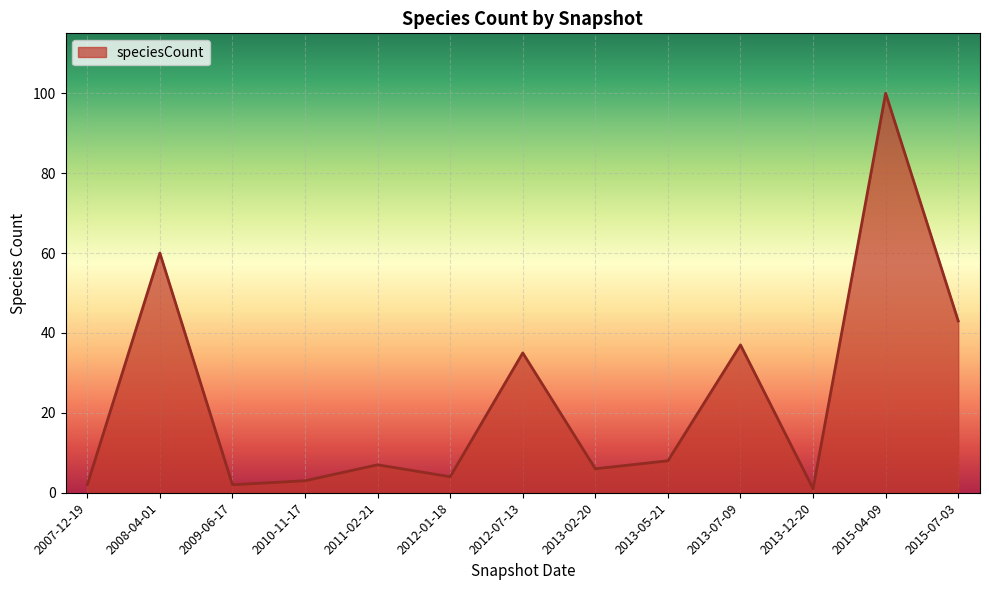

What is the maximum value shown in the chart?

100